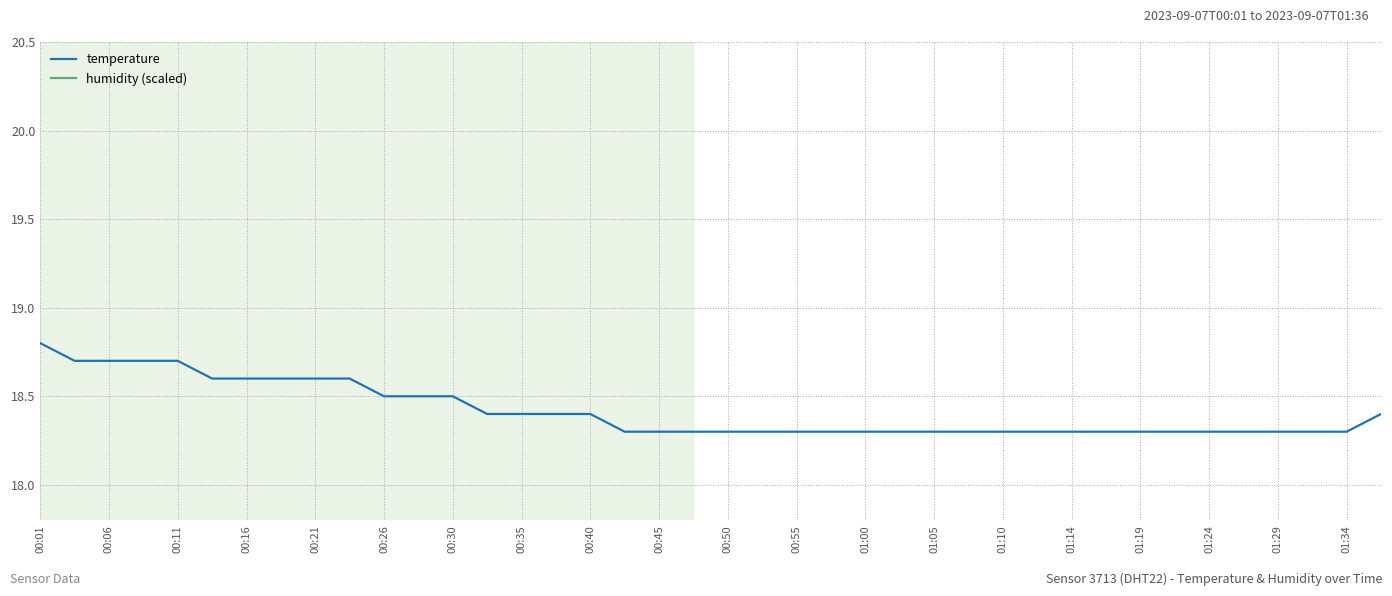

List the series in order of their peak value, highest first.

humidity (scaled), temperature